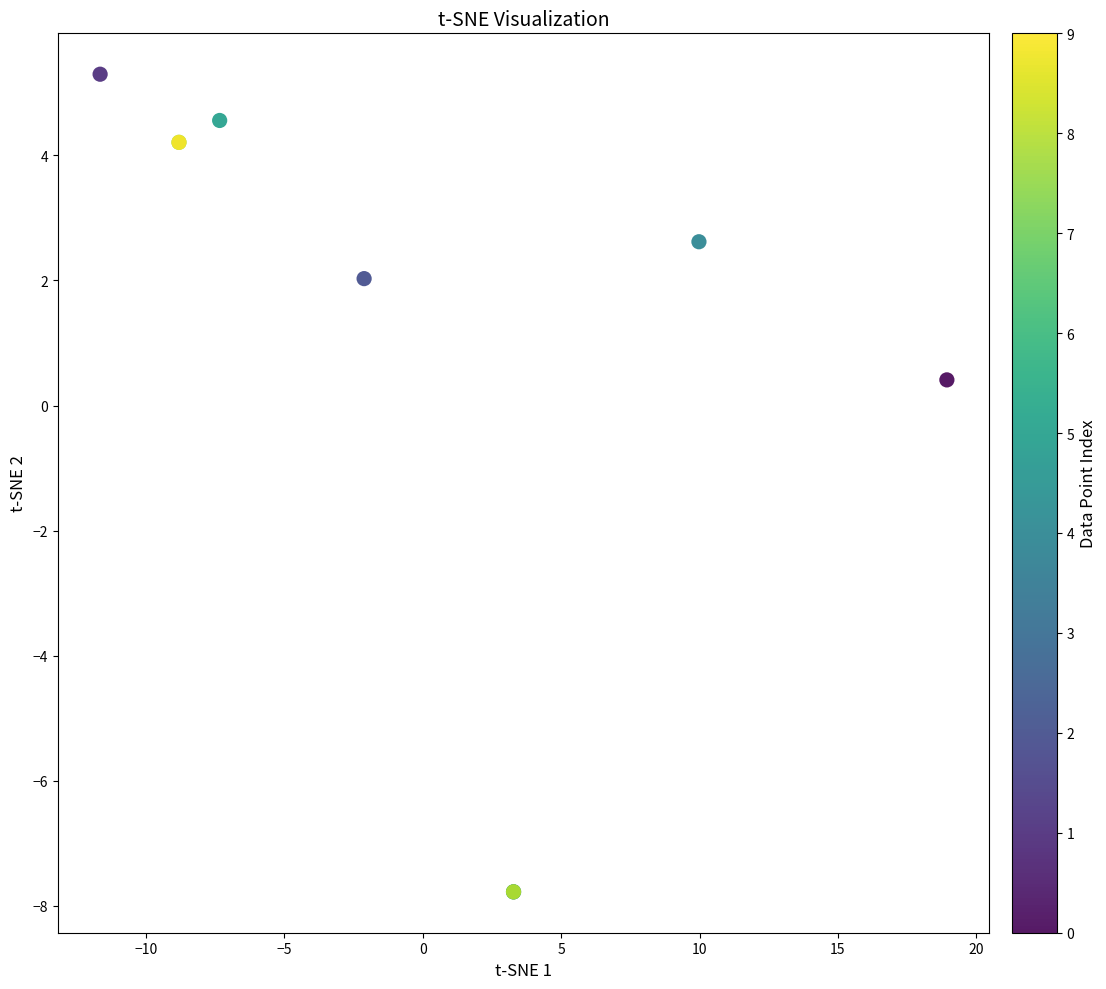

What Y value in the scatter plot is closest to -1?

0.4